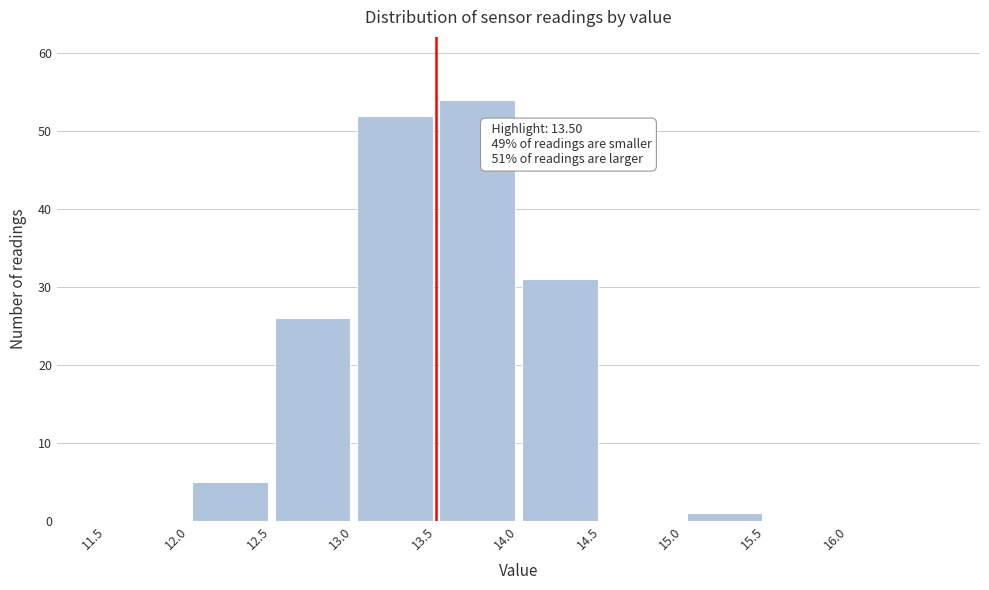

Which range on the x-axis has the tallest bar?

13.5 to 14.0